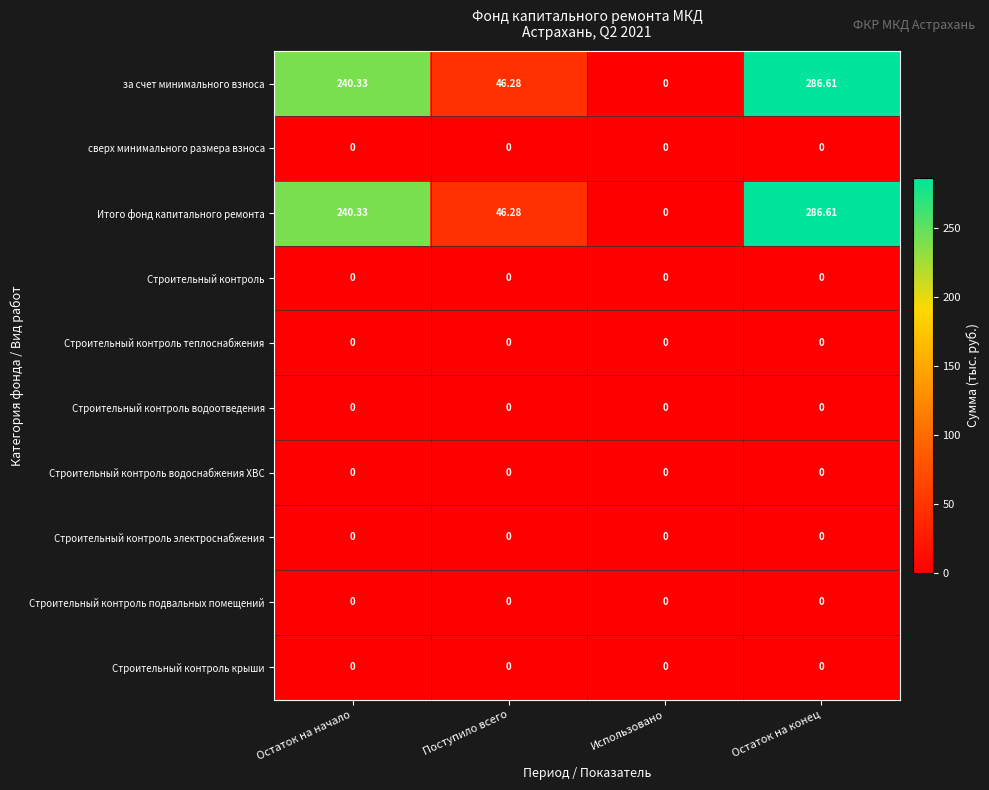

Which category has the highest value in the Итого фонд капитального ремонта series?

Остаток на конец